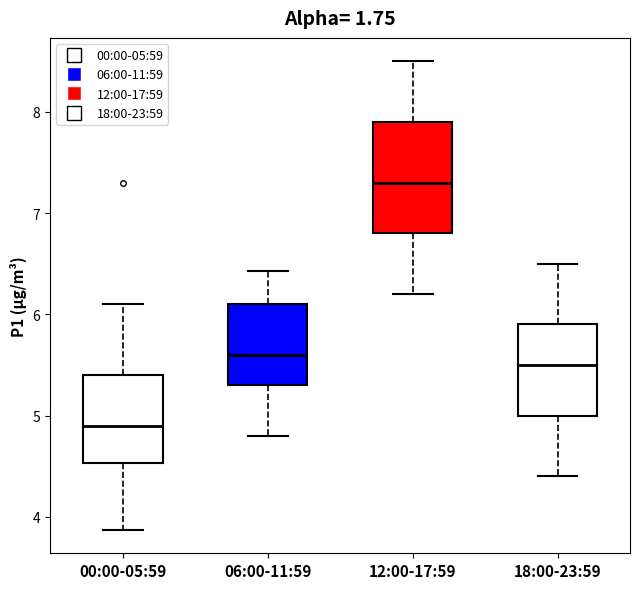

Comparing the boxes themselves (not the whiskers), which one is the tallest?

12:00-17:59